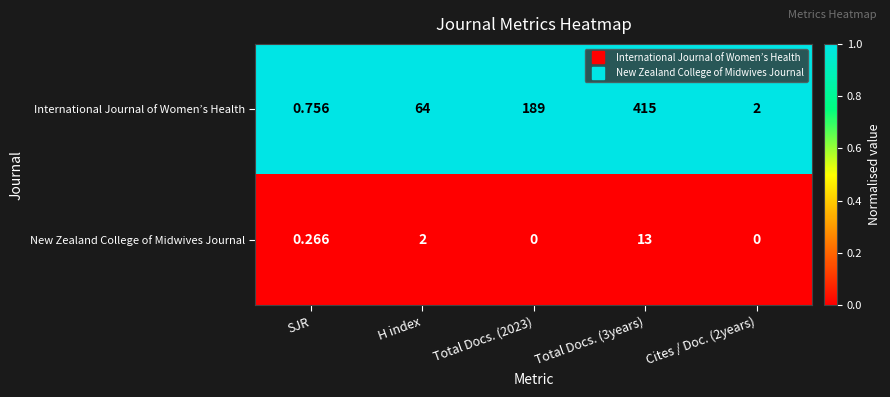

Which series changed the most between SJR and Cites / Doc. (2years)?

International Journal of Women’s Health